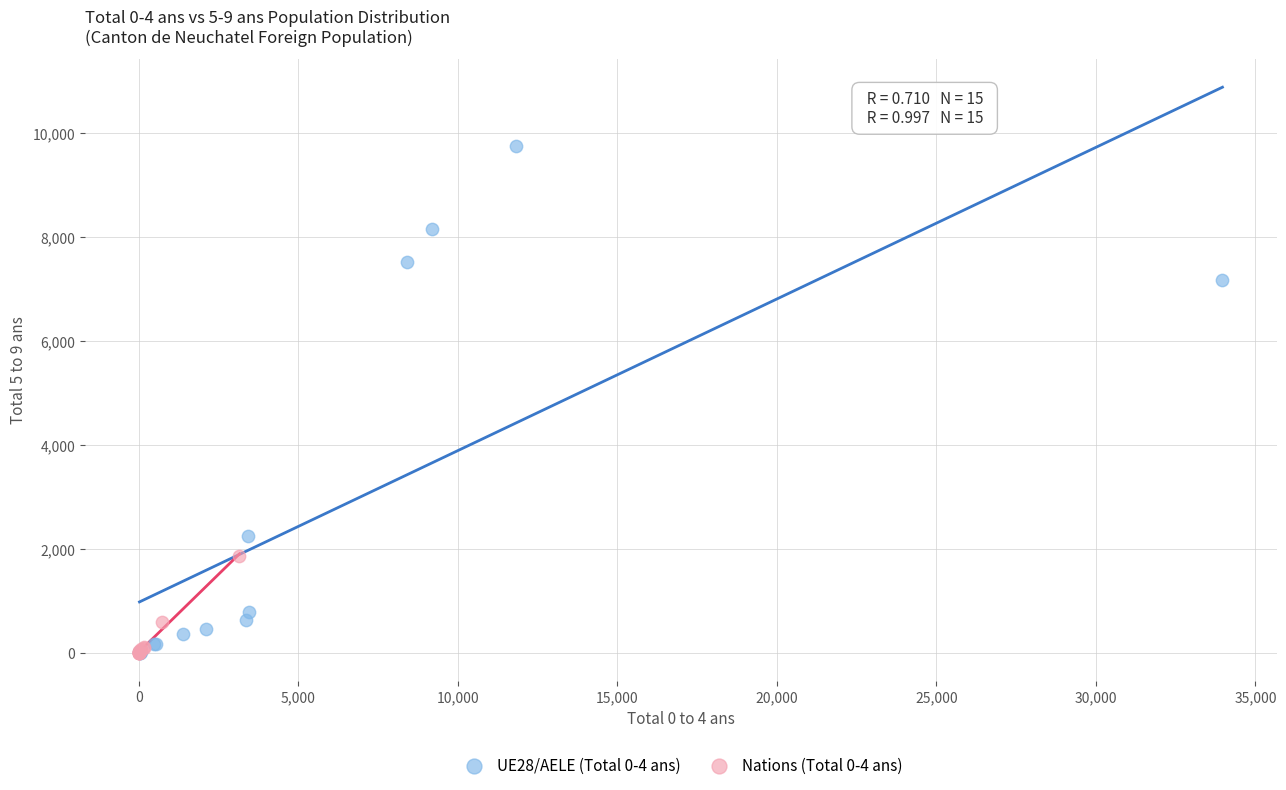

Which series reaches the maximum Y coordinate?

UE28/AELE (Total 0-4 ans)